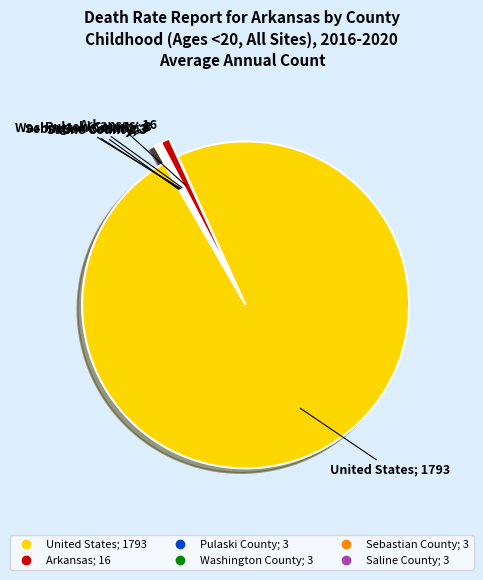

Is there any slice that represents more than half of the pie?

Yes